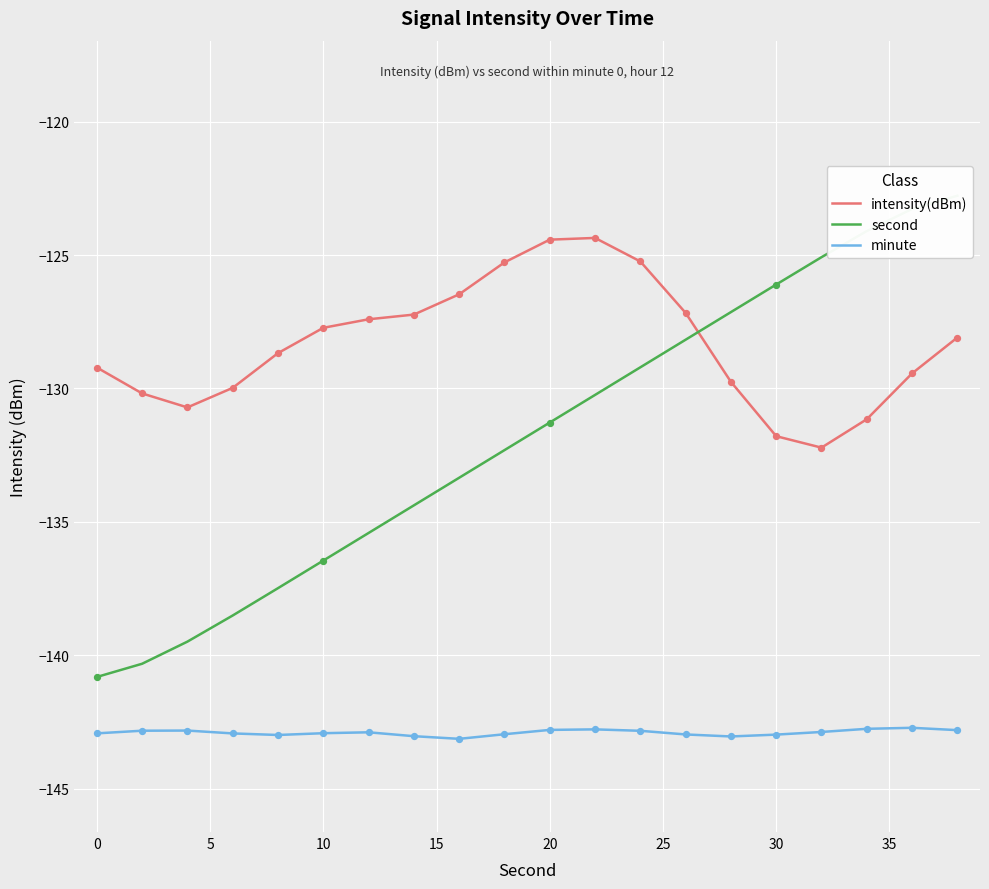

Which series has the widest spread of Y values?

second